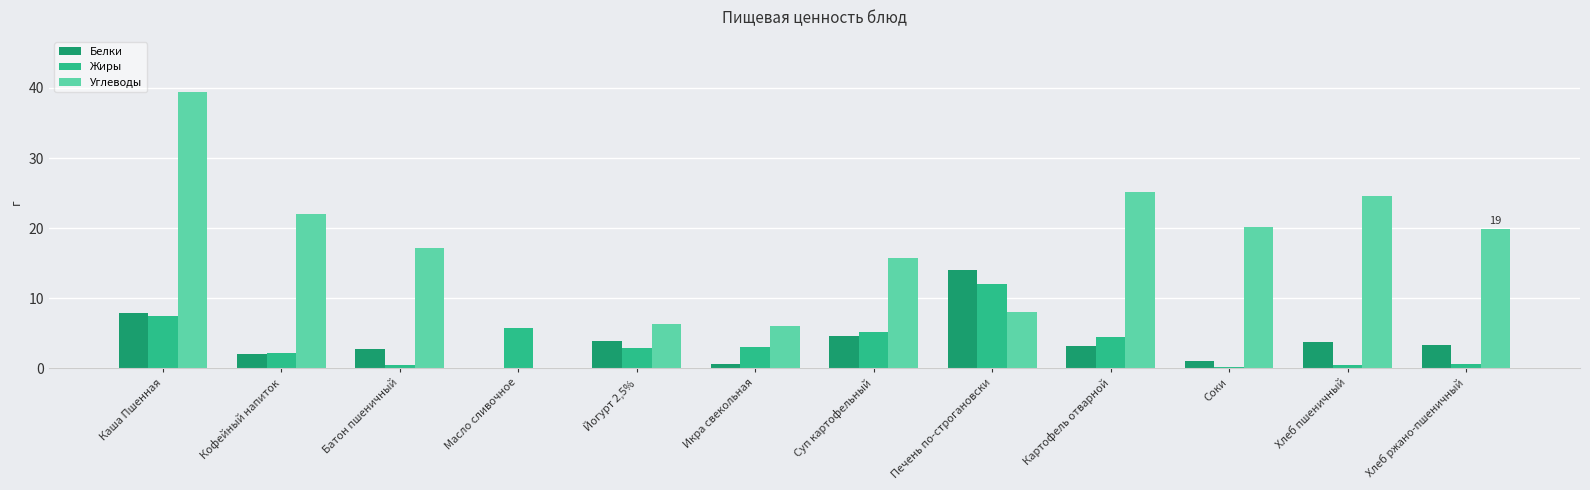

What value does the Белки series have at Картофель отварной?

3.2